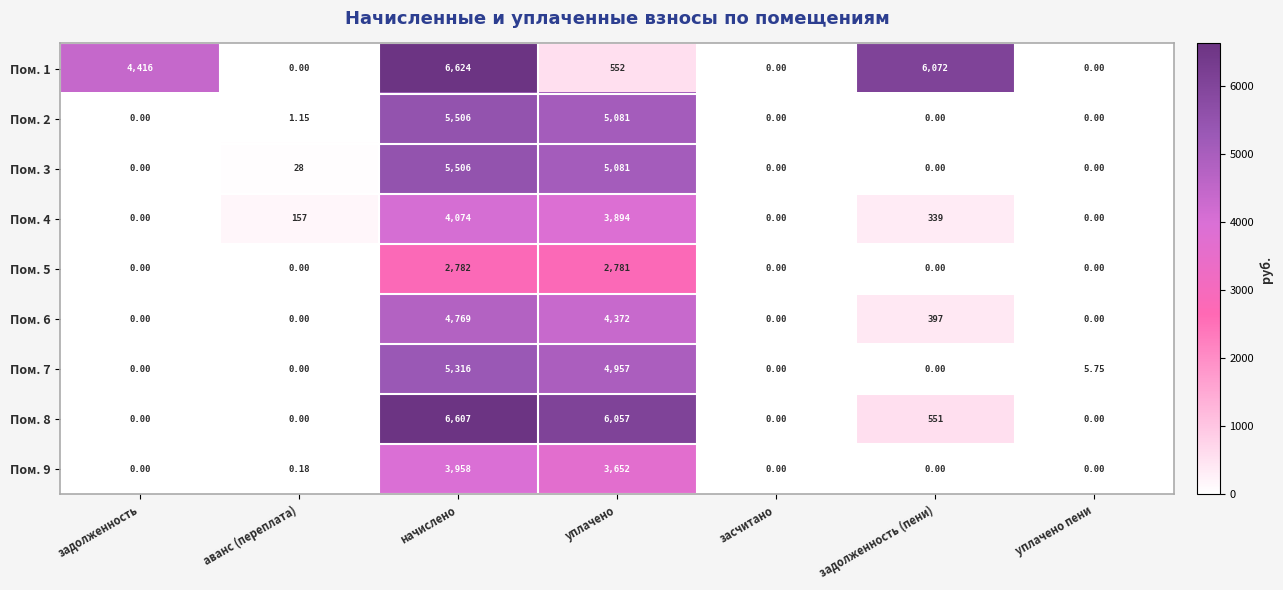

At which category does the chart reach its peak across all series?

начислено